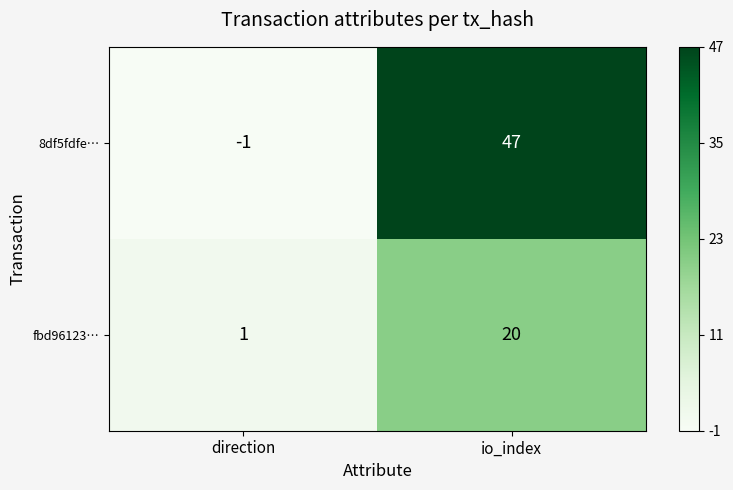

What is the difference between the maximum and minimum values in the fbd96123… series?

19